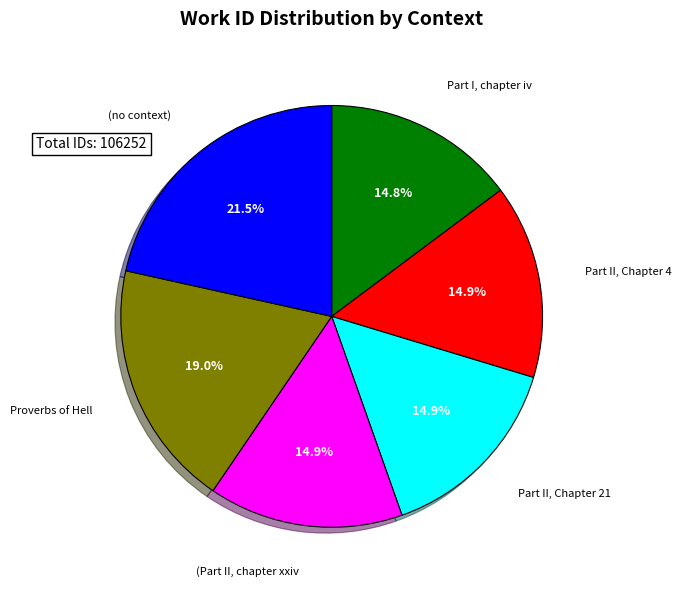

Does any single category account for the majority?

No